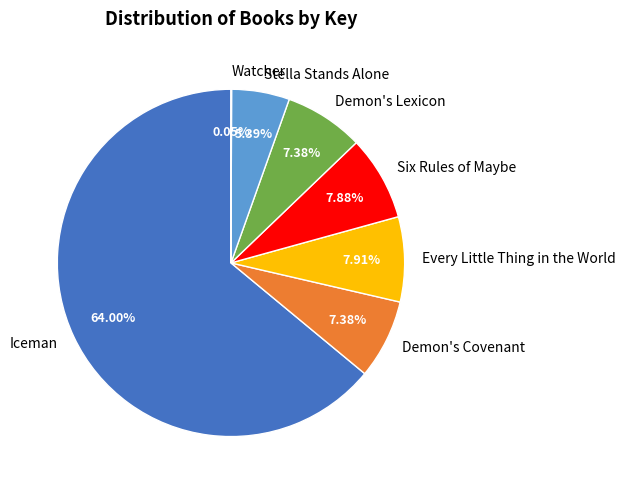

What is the largest slice in the pie chart?

Iceman